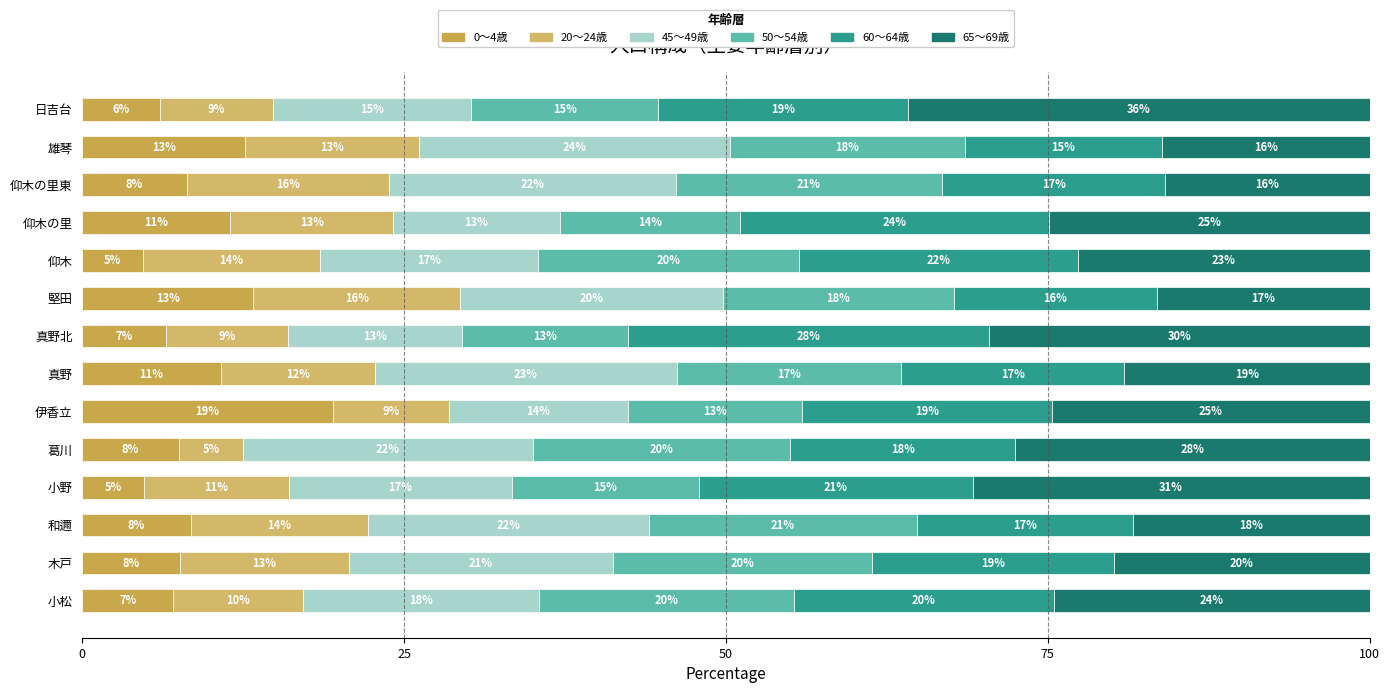

How many distinct data groups are displayed?

6